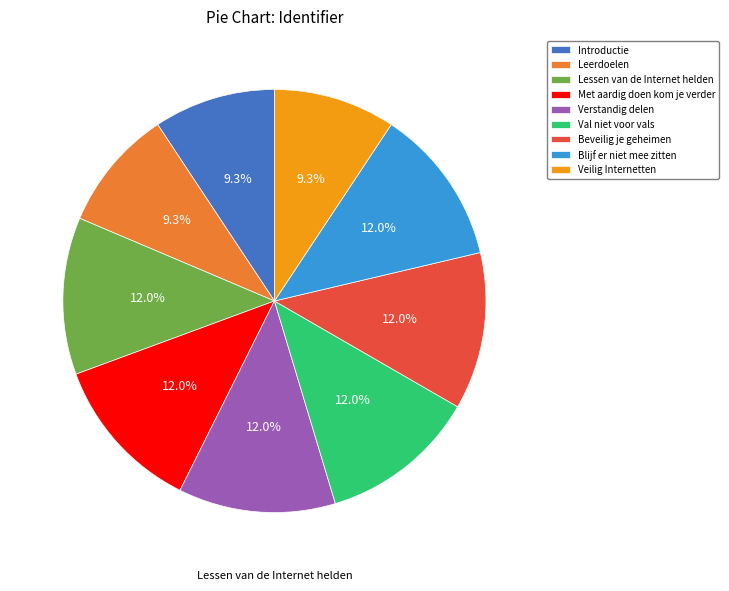

True or false: Val niet voor vals accounts for 2% of the total.

False